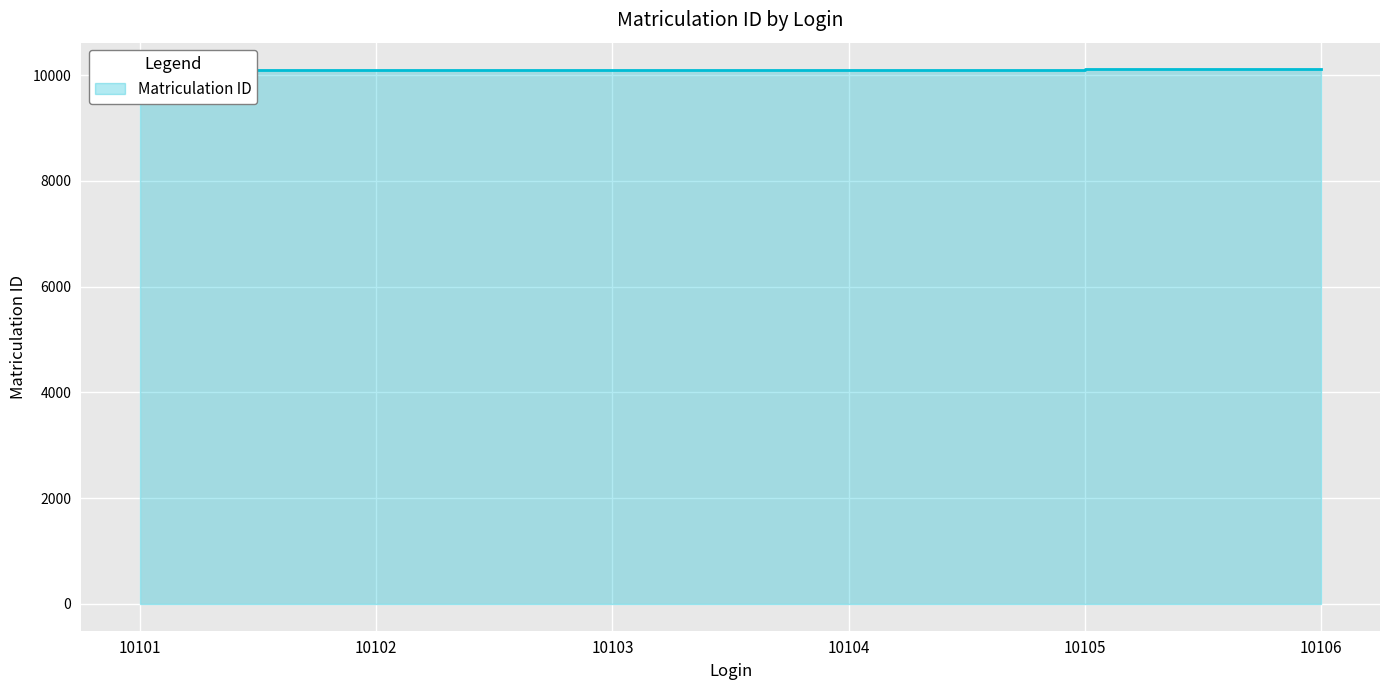

What value does the data have at 10101?

10101